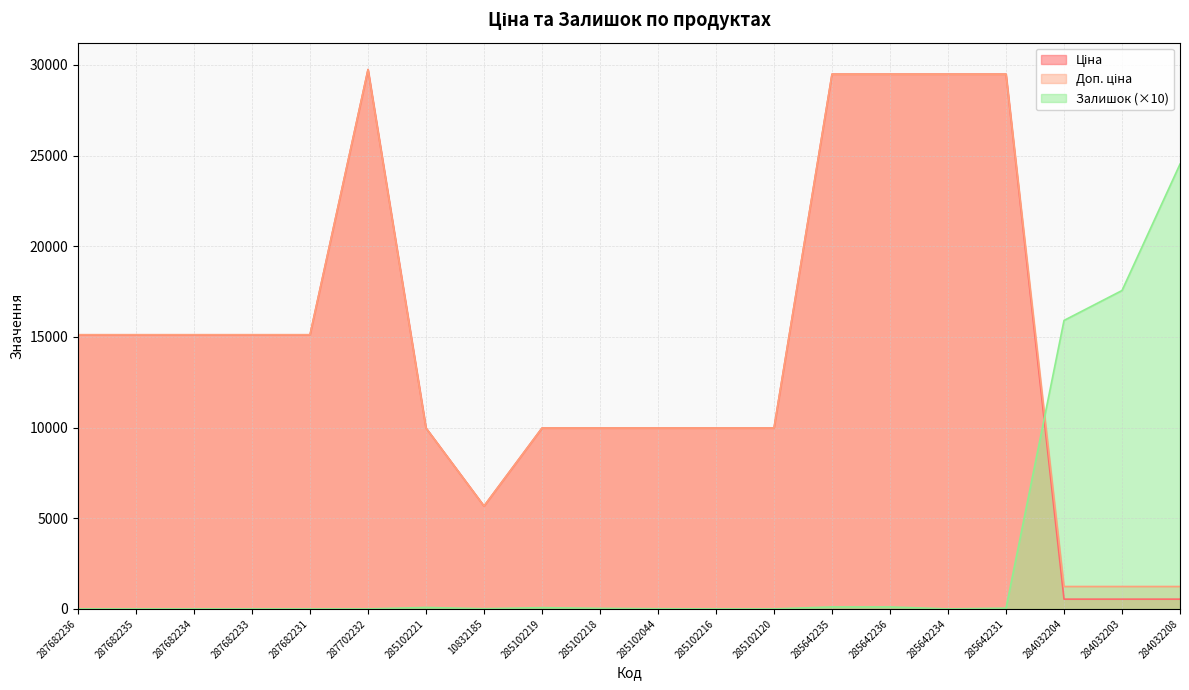

Is it true that Залишок equals 15910.0 at 284032204?

True